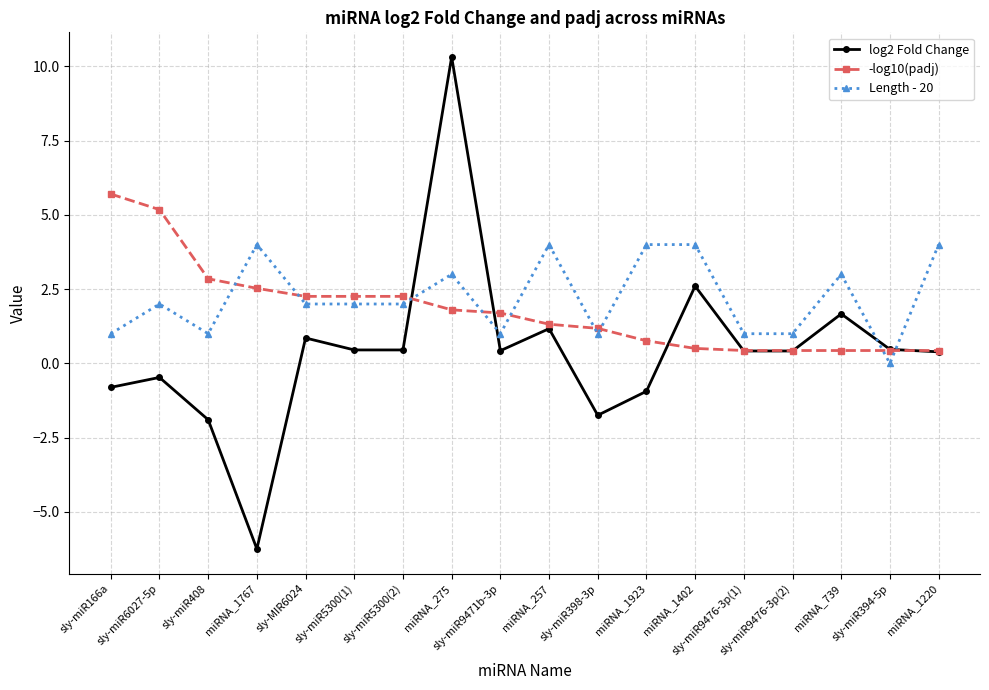

How many negative values does the log2 Fold Change series have?

6